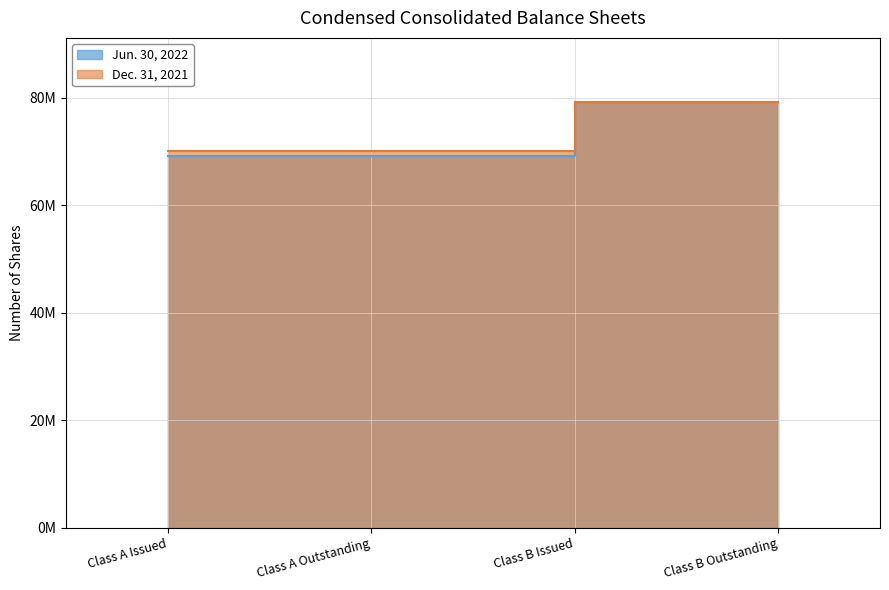

At which category does the chart reach its minimum across all series?

Class A Issued